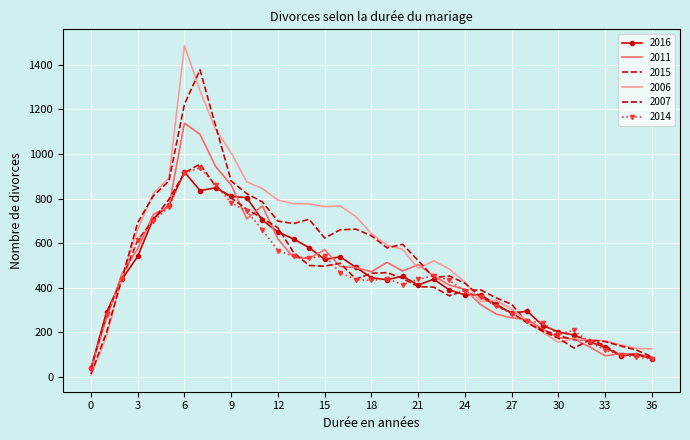

What is the sum of all 2006 values?

20435